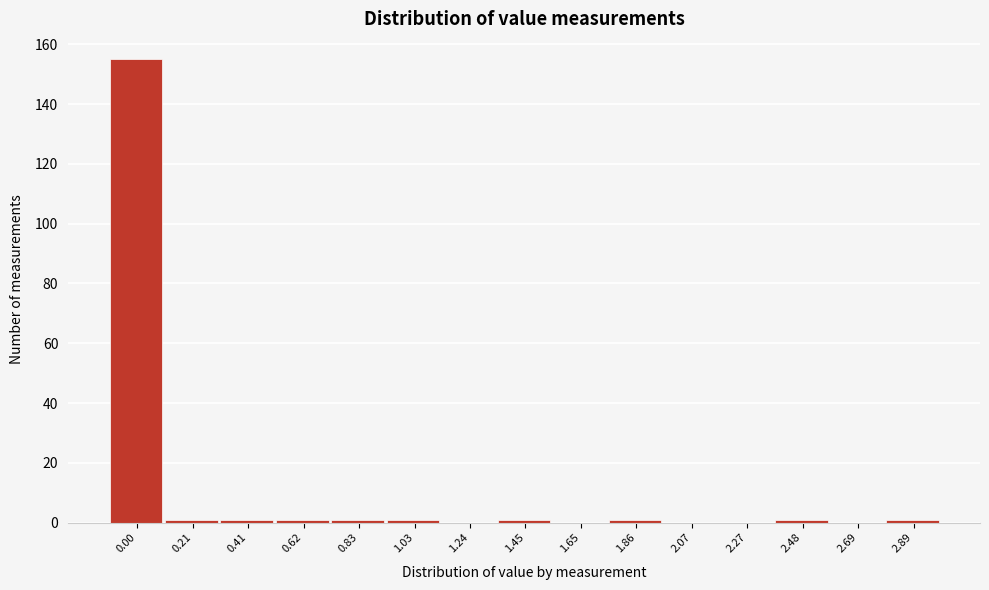

Reading left to right, transcribe all the data shown in this chart.

0.00=155	0.21=1	0.41=1	0.62=1	0.83=1	1.03=1	1.24=0	1.45=1	1.65=0	1.86=1	2.07=0	2.27=0	2.48=1	2.69=0	2.89=1